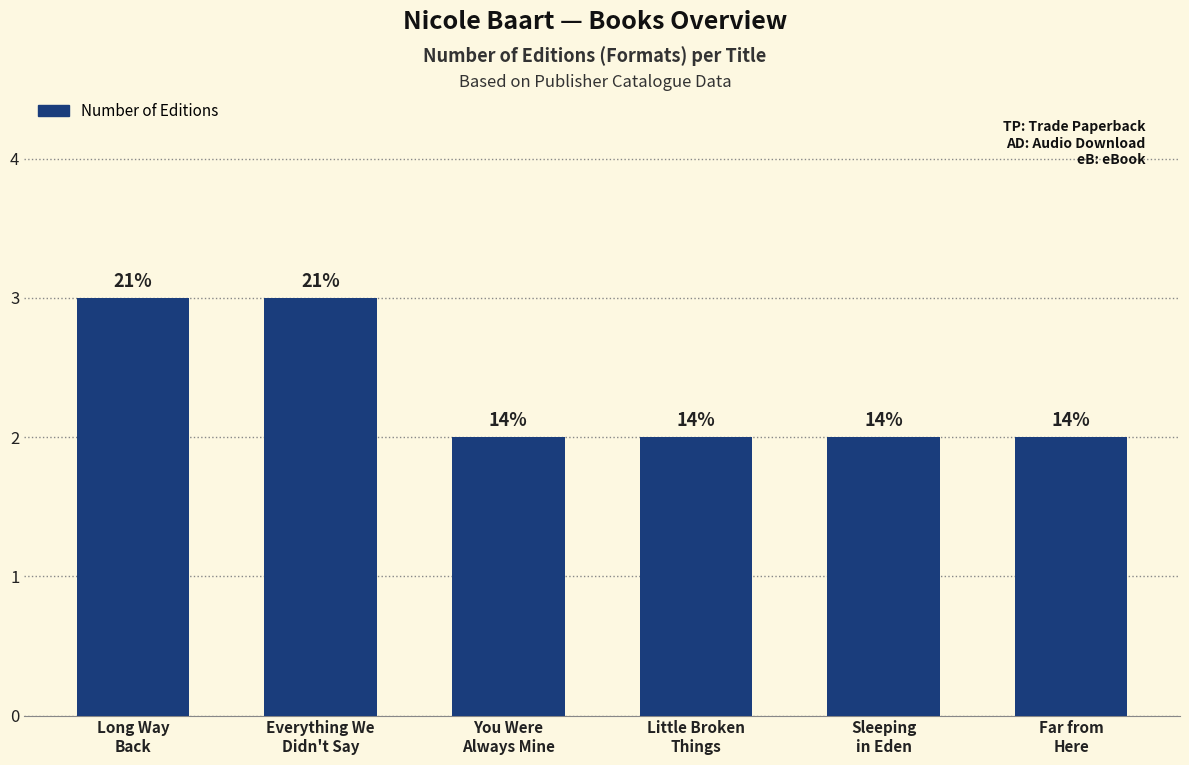

Rank the categories by value from highest to lowest.

Long Way
Back, Everything We
Didn't Say, You Were
Always Mine, Little Broken
Things, Sleeping
in Eden, Far from
Here